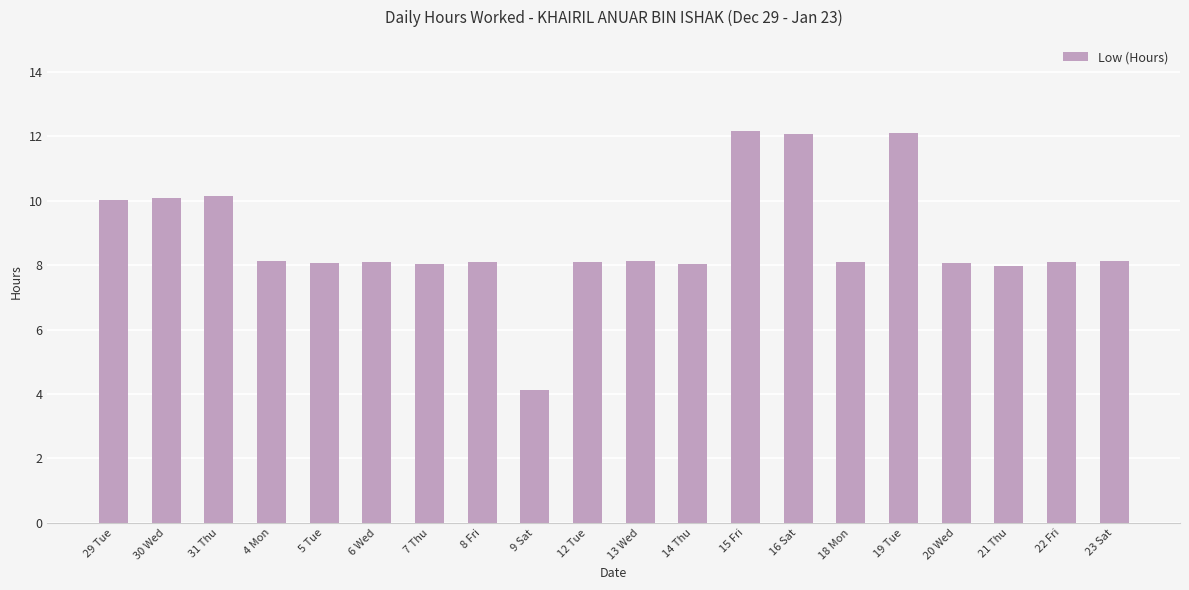

At which category does the chart reach its minimum across all series?

9 Sat